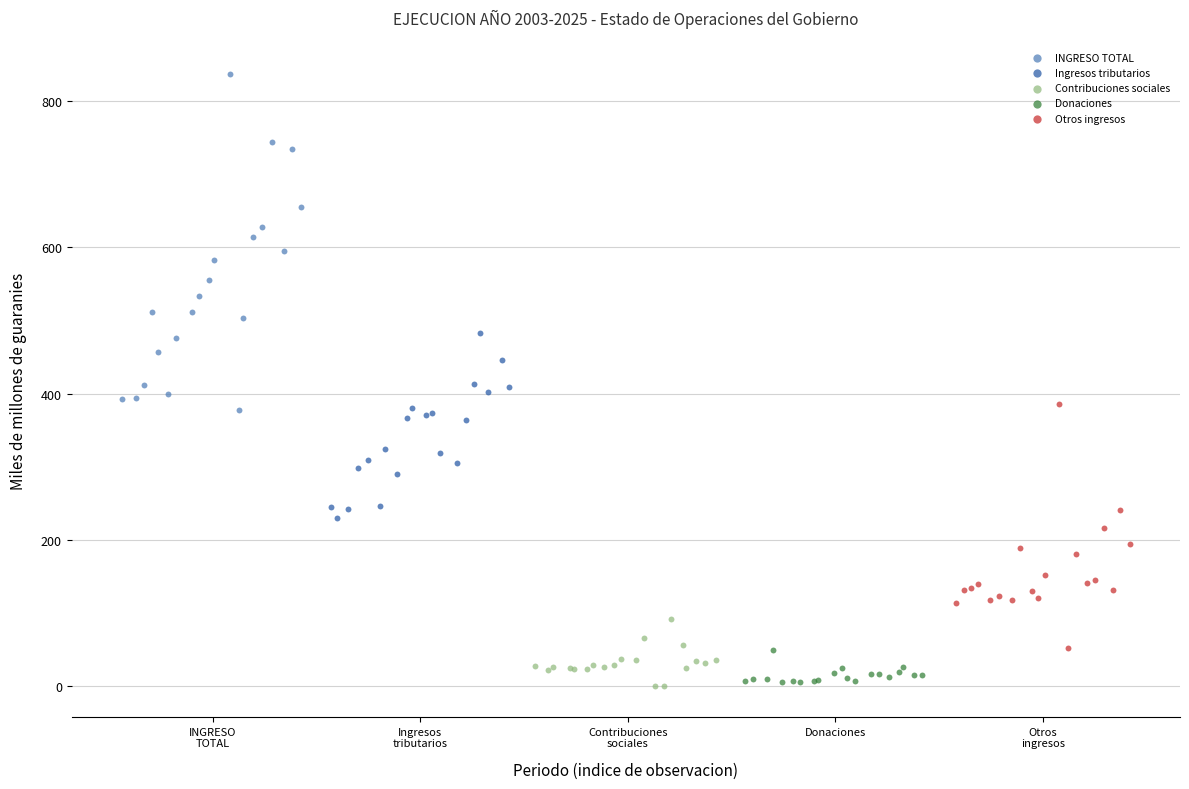

Which series has the widest spread of Y values?

INGRESO TOTAL